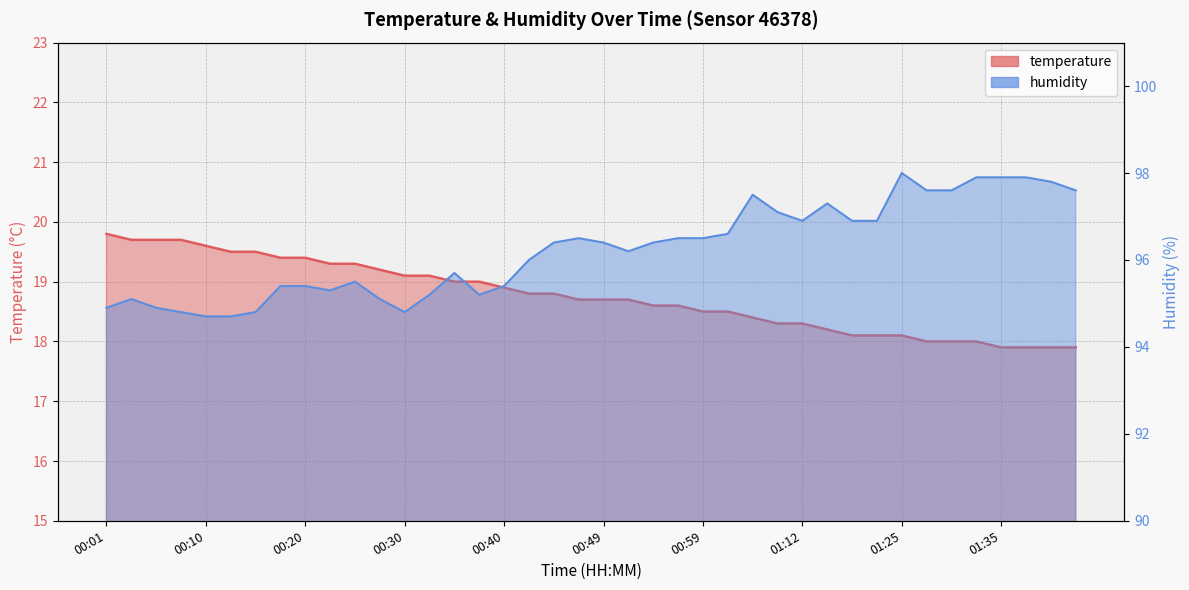

What is the total value across all series at 01:14?

115.5